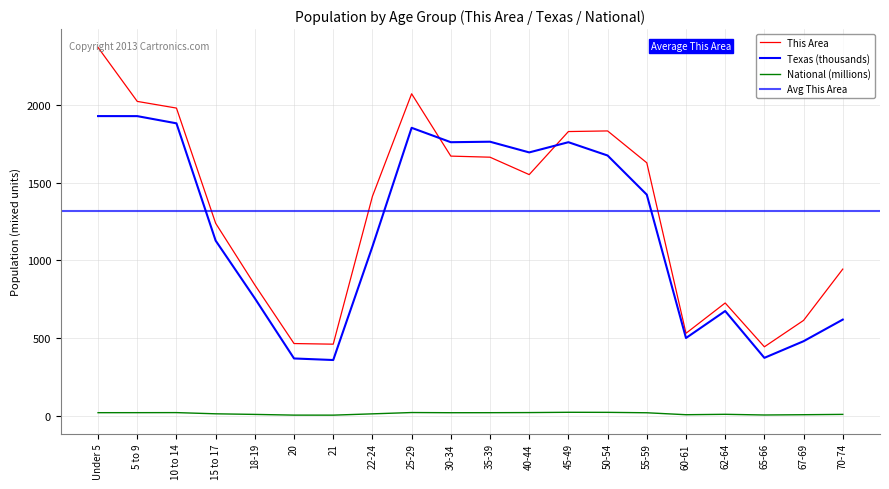

Where is the first local minimum for This Area?

21